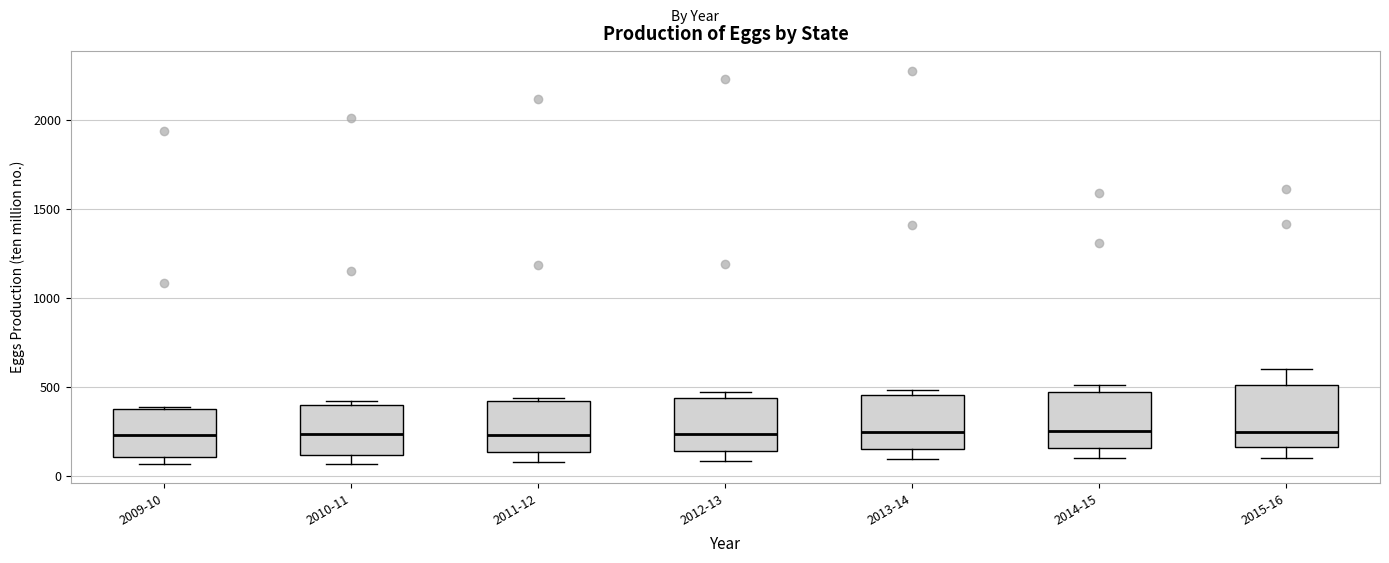

Reading left to right, transcribe this box plot: for each box, give where its median line is, the range the box spans, and where its two whiskers end, as read against the y-axis. The values are not printed on the chart, so give them approximately, as read against the axis.

2009-10: median 250, box 100 to 400, whiskers 50 to 400
2010-11: median 250, box 100 to 400, whiskers 50 to 400 (just above the box's upper edge)
2011-12: median 250, box 150 to 400, whiskers 100 to 450
2012-13: median 250, box 150 to 450, whiskers 100 to 450 (just above the box's upper edge)
2013-14: median 250, box 150 to 450, whiskers 100 to 500
2014-15: median 250, box 150 to 450, whiskers 100 to 500
2015-16: median 250, box 150 to 500, whiskers 100 to 600